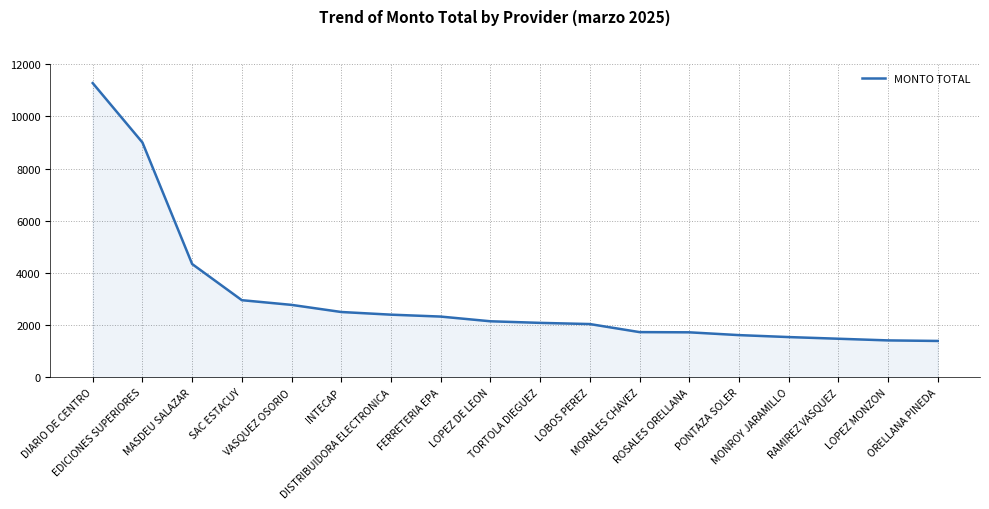

Count the number of categories in the chart.

18